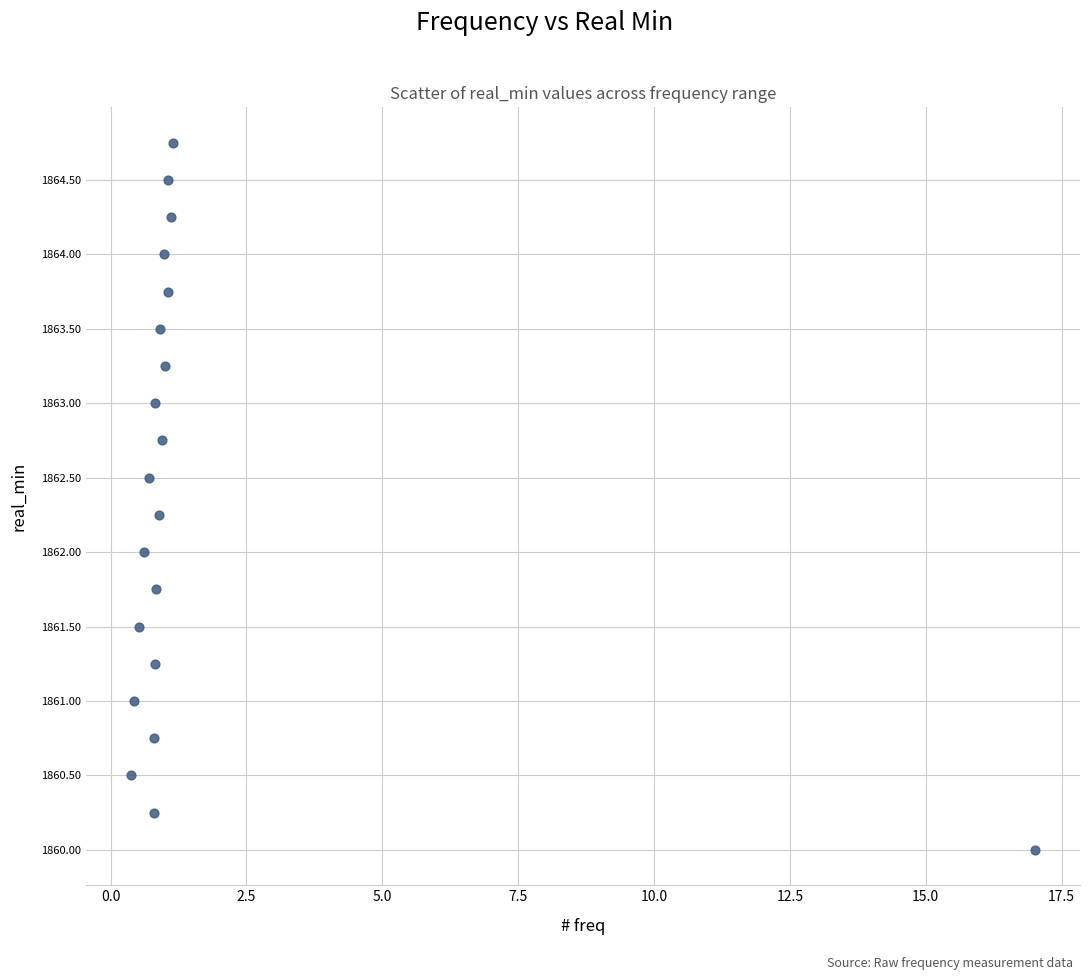

What is the range of X values (max minus min)?

16.6